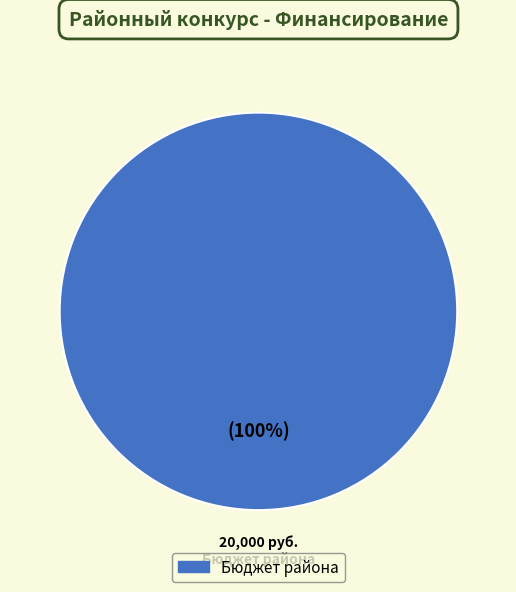

Is it true that Бюджет района is 99% of the pie?

False